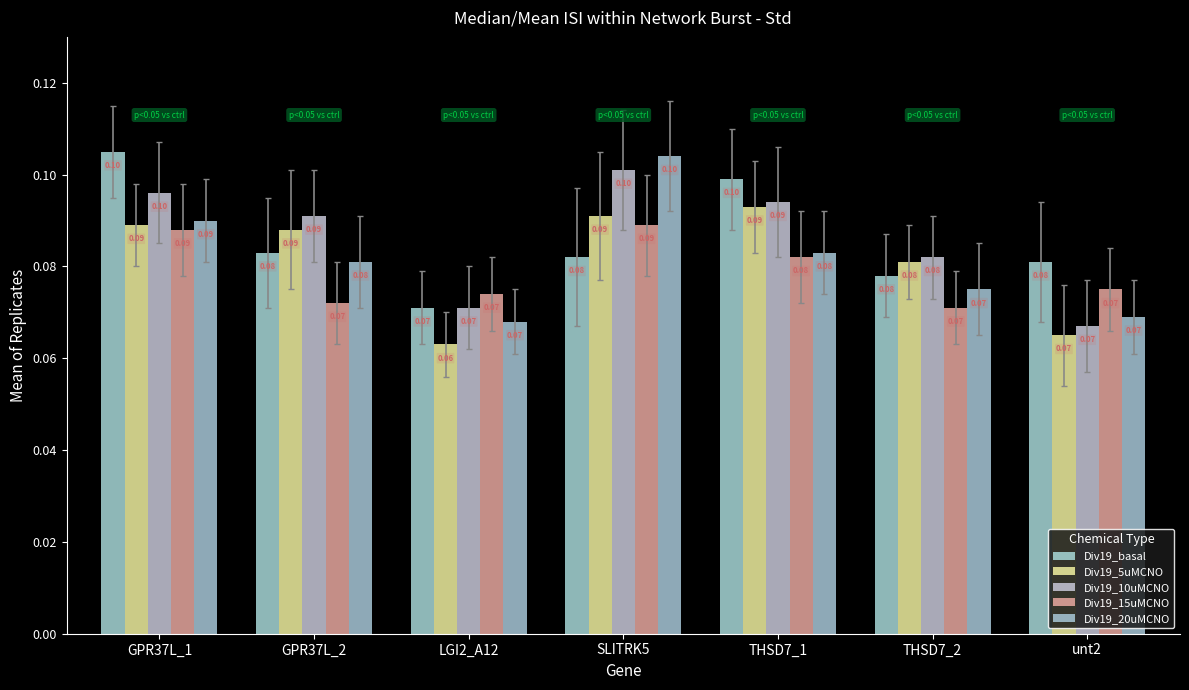

At how many categories does at least one series exceed 0?

7